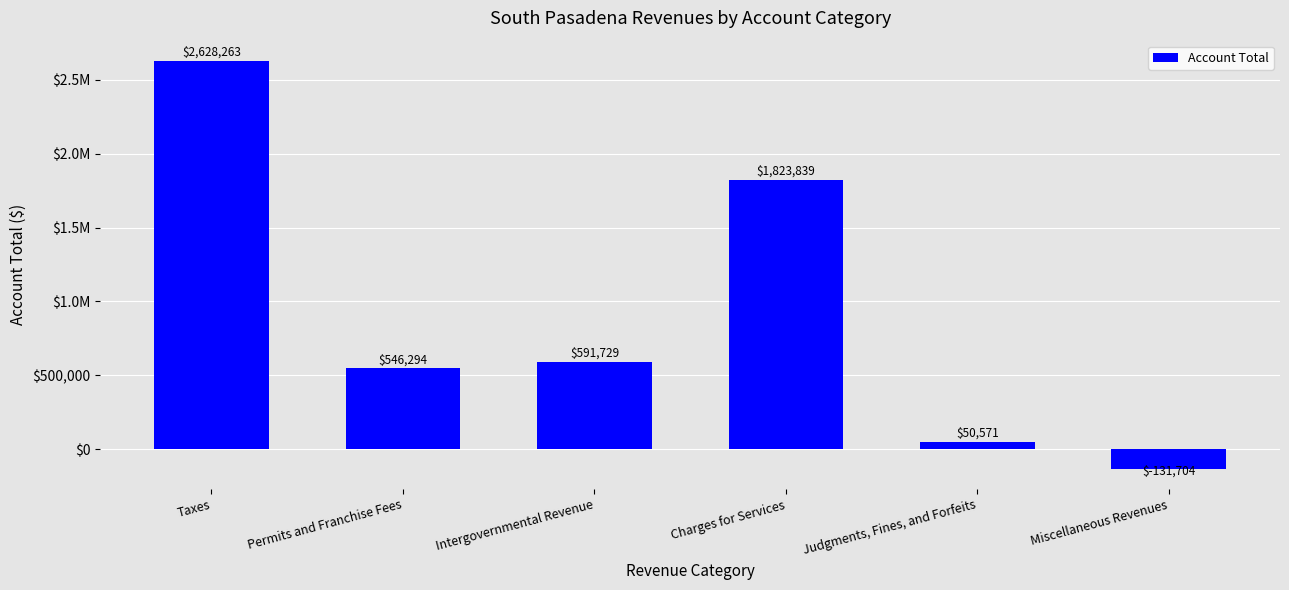

What position from the right is Judgments, Fines, and Forfeits?

2